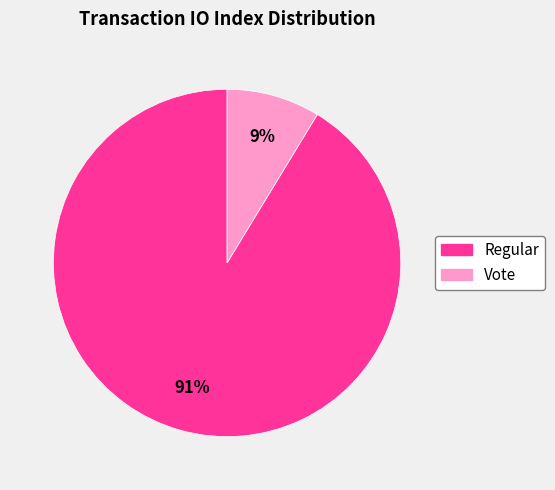

Combined, do Vote and Regular account for over 50%?

Yes